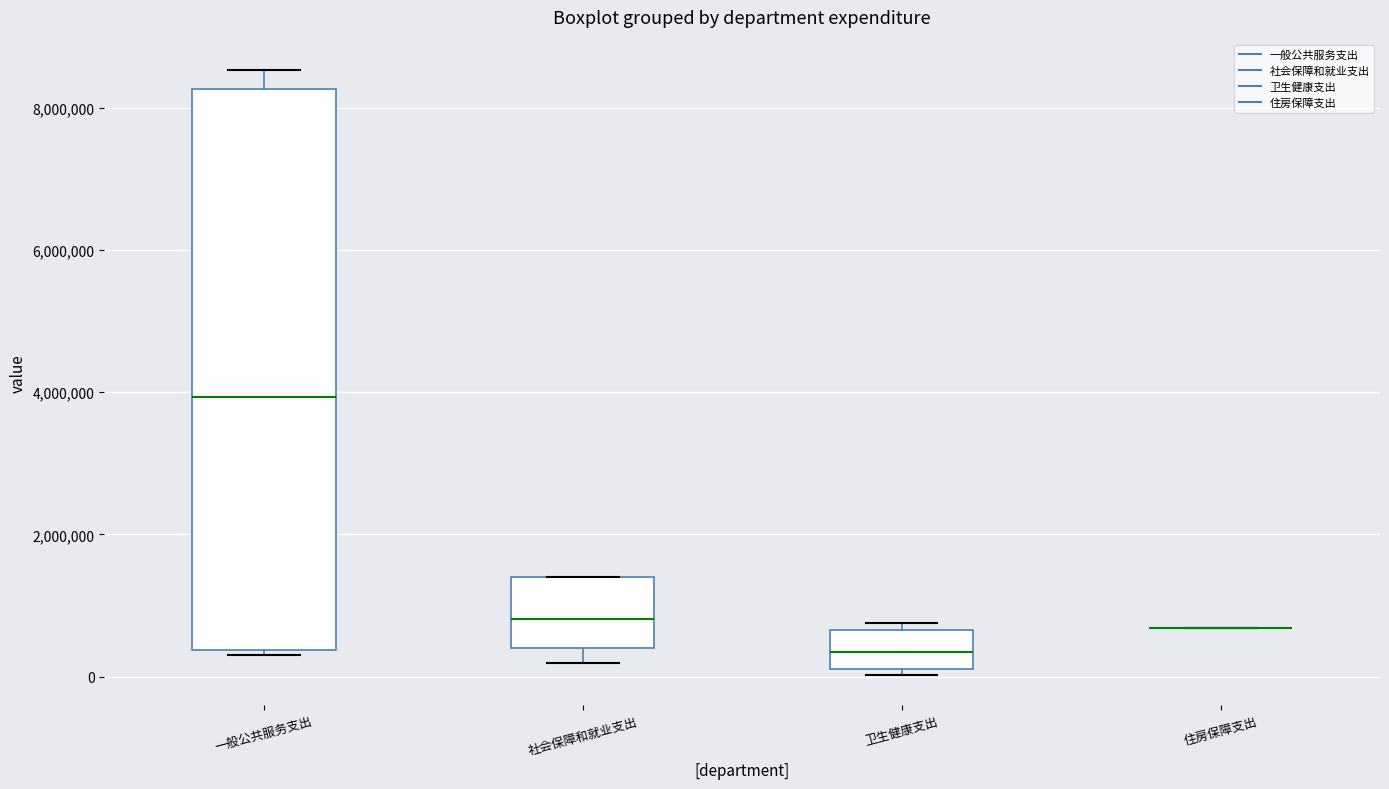

Reading left to right, read every box against the y-axis: the position of its median line, the range the box covers, and the ends of its whiskers. The values are not printed on the chart, so give them approximately, as read against the axis.

一般公共服务支出: median 4000000, box 400000 to 8200000, whiskers 400000 (just below the box's lower edge) to 8600000
社会保障和就业支出: median 800000, box 400000 to 1400000, whiskers 200000 to 1400000
卫生健康支出: median 400000, box 0 to 600000, whiskers 0 (just below the box's lower edge) to 800000
住房保障支出: box collapsed to a line at 600000, whiskers 600000 to 600000